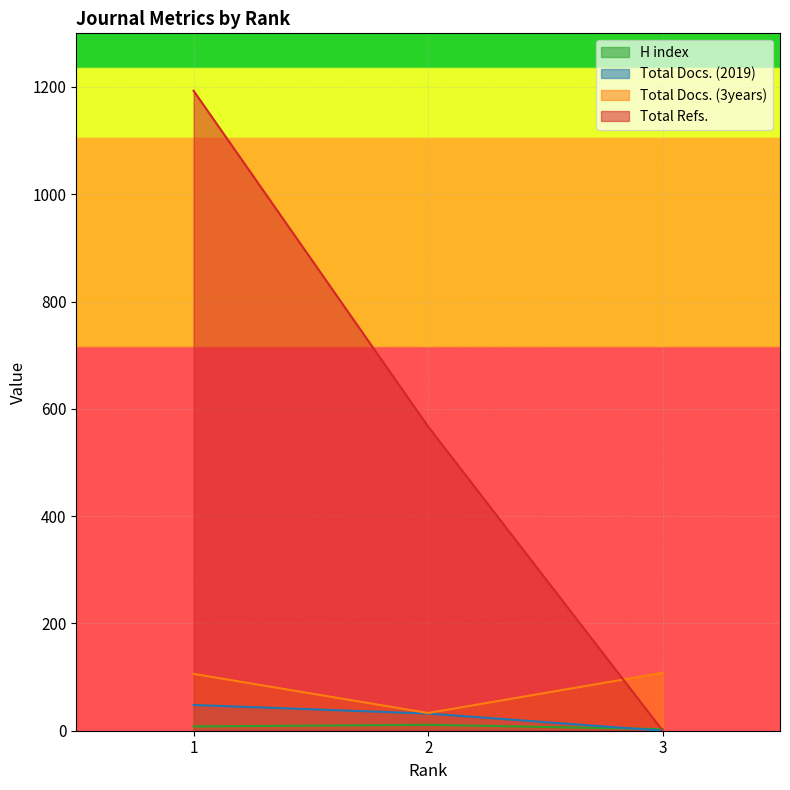

What is the sum of all Total Docs. (3years) values?

247